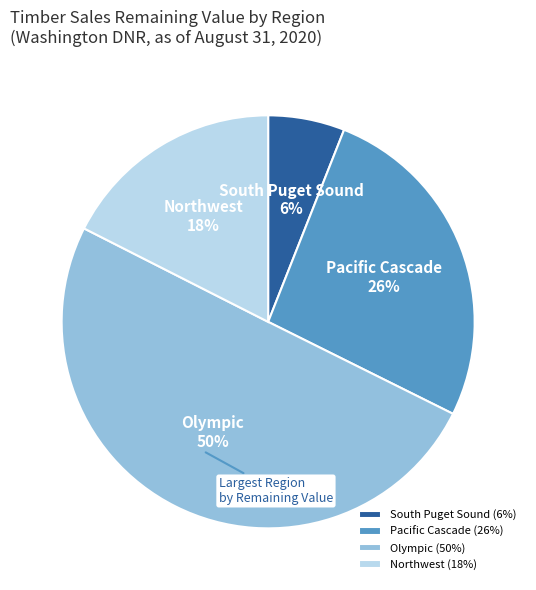

Does South Puget Sound account for over 50% of the chart?

No